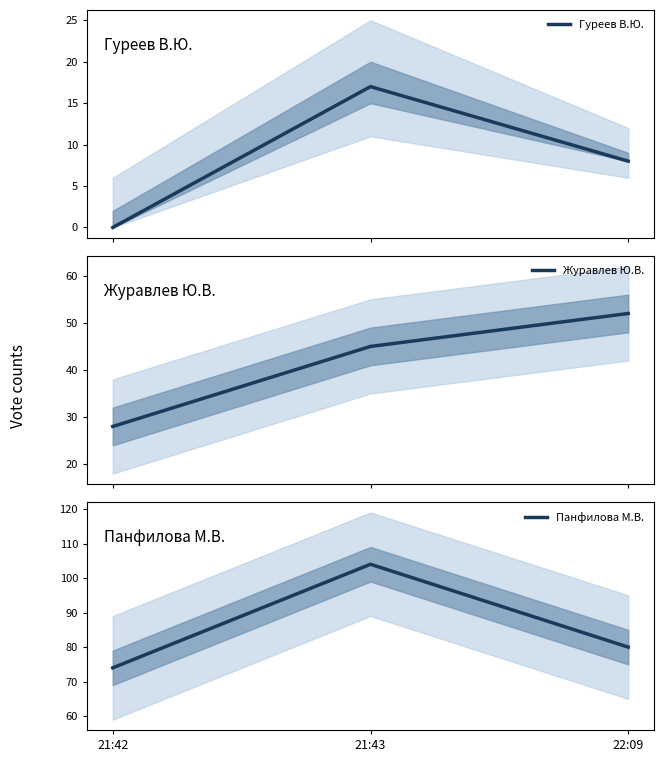

What is the difference between the maximum and minimum values in the Панфилова М.В. series?

30